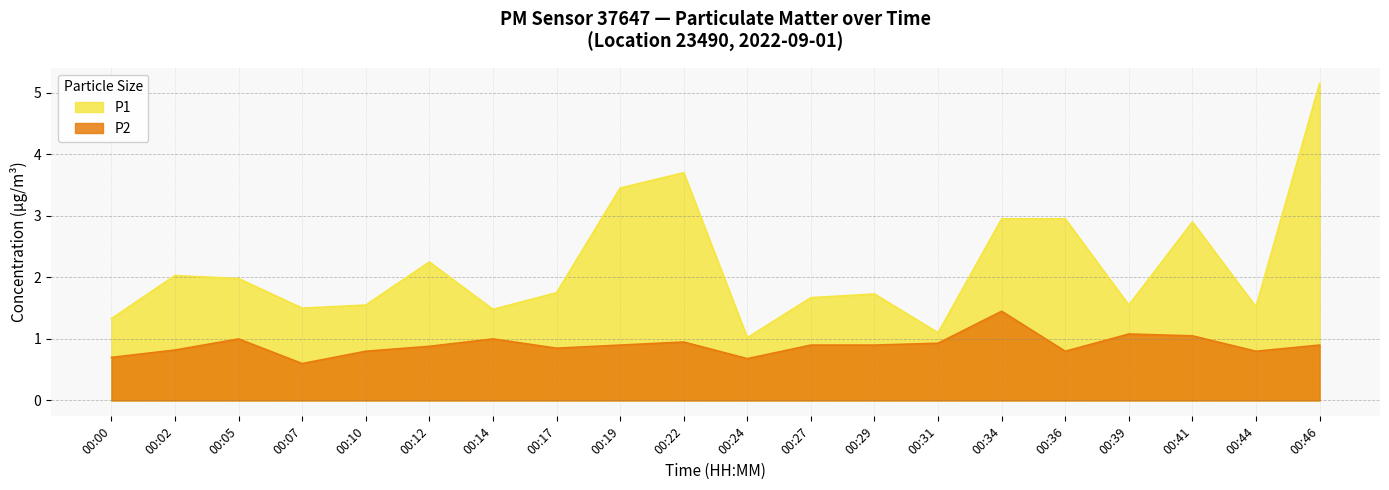

Rank the series by their average value, from highest to lowest.

P1, P2